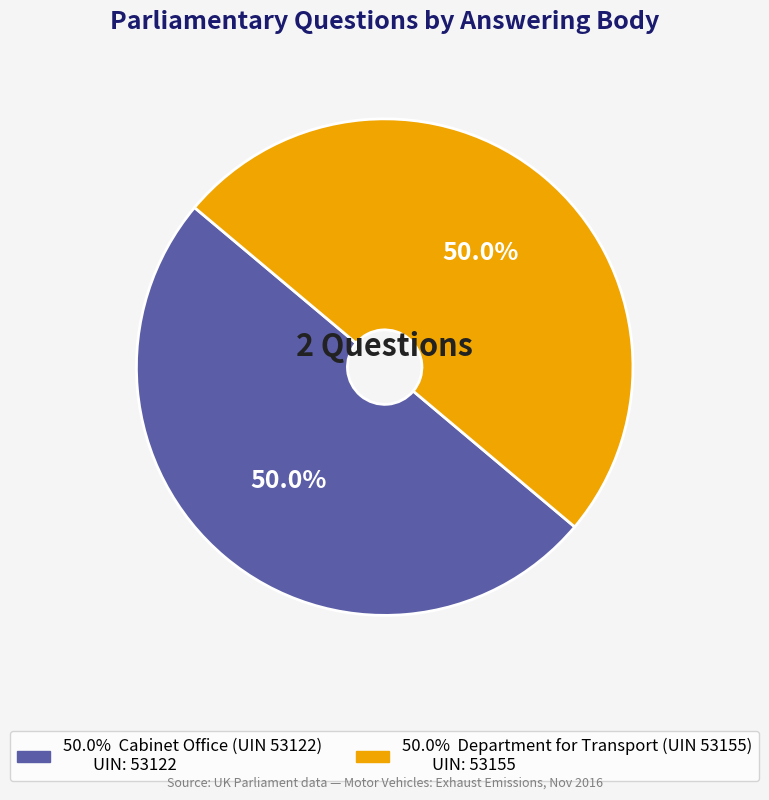

How many segments does this pie chart have?

2